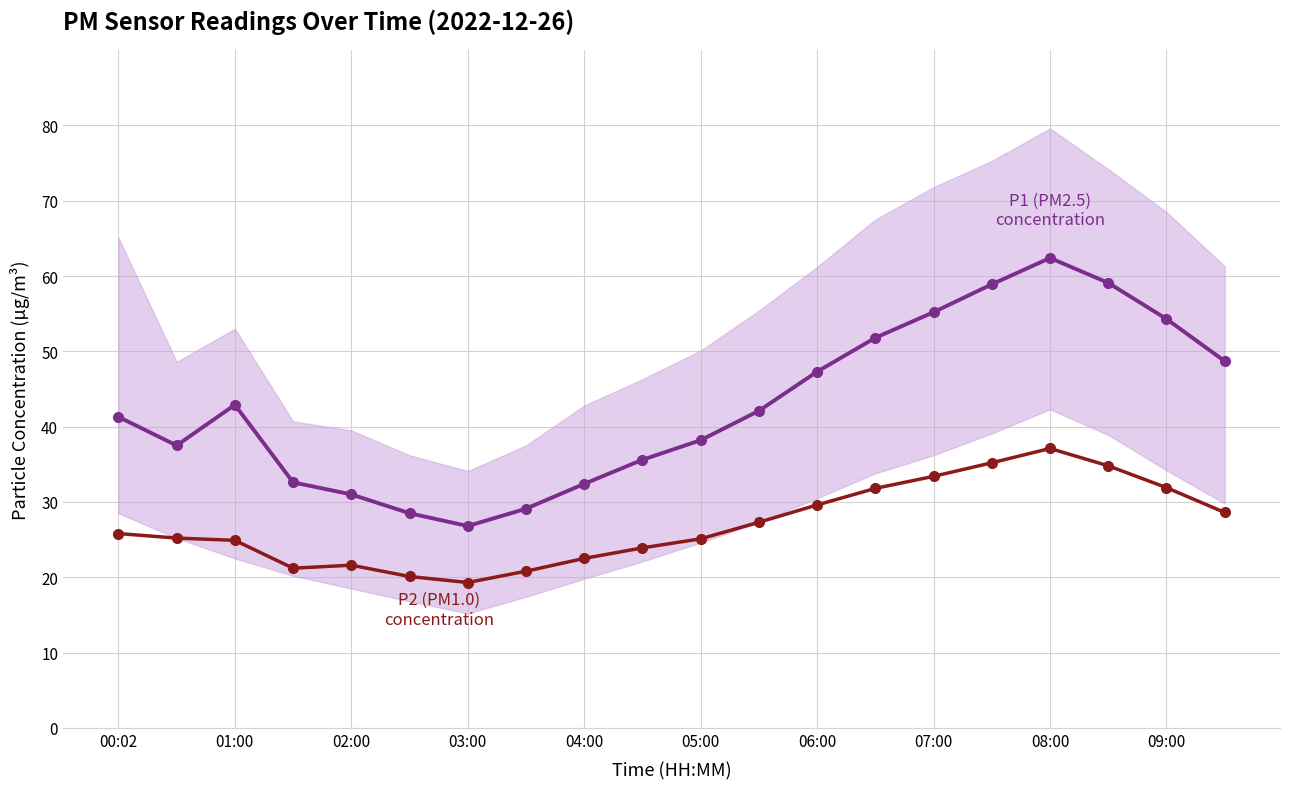

Is the value of P2 (PM1.0) at 09:00 greater than the value of P1 (PM2.5) at 04:00?

No